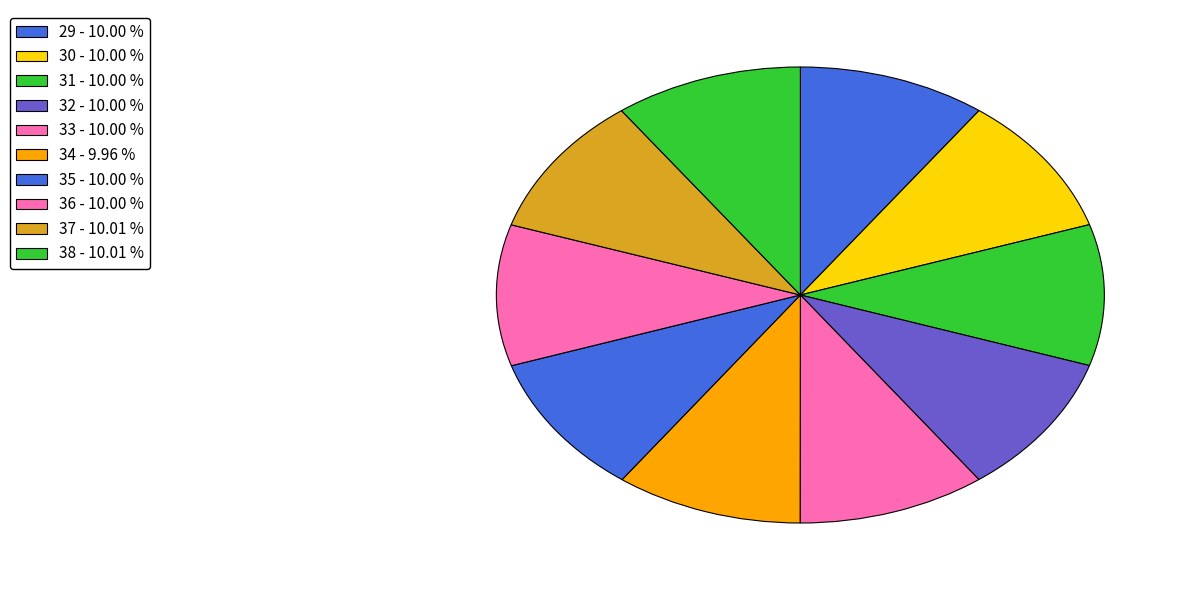

To the nearest percent, what is the average slice percentage?

10%